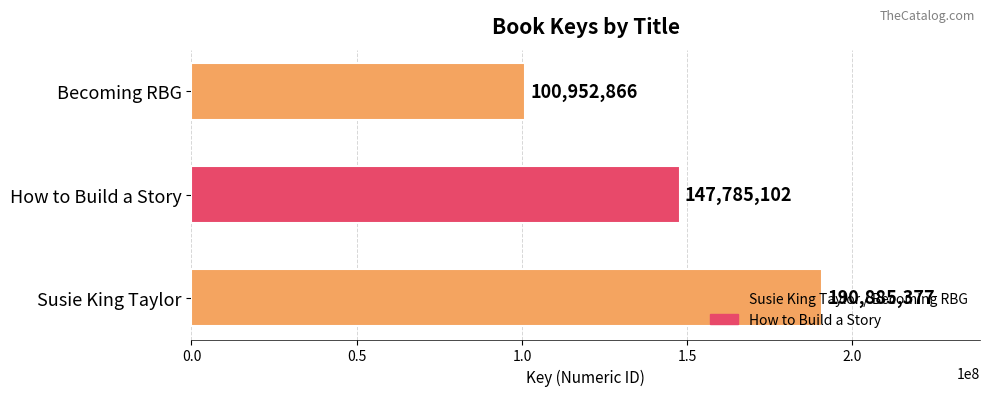

Is it true that the value at Becoming RBG is 100952866?

True